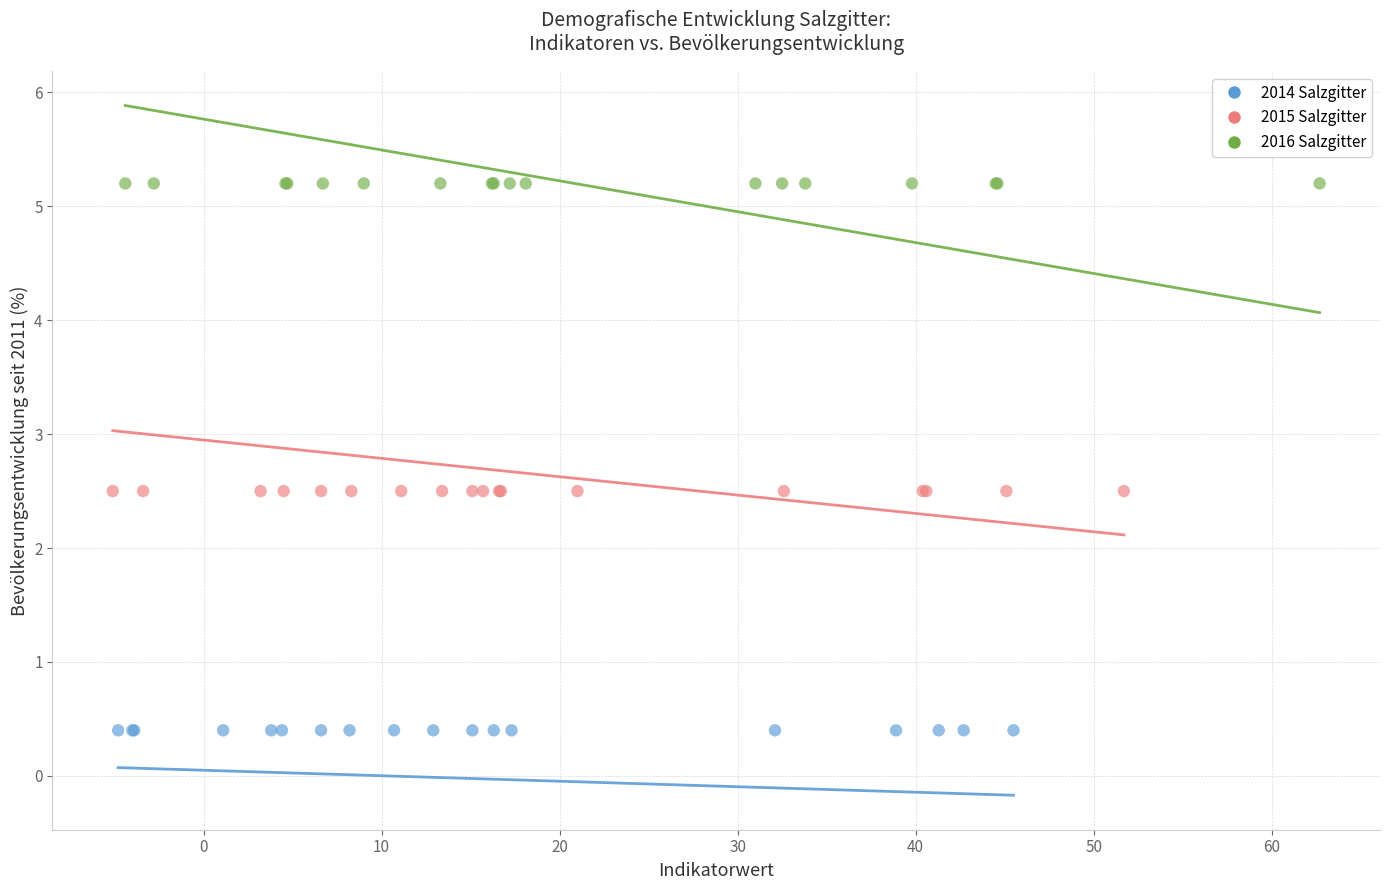

Which series contains the lowest Y value?

2014 Salzgitter